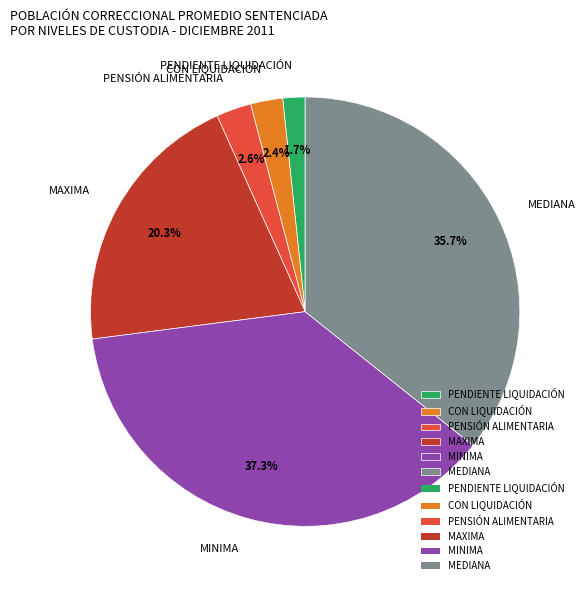

To the nearest percent, what is the combined percentage of PENSIÓN ALIMENTARIA and MAXIMA?

23%